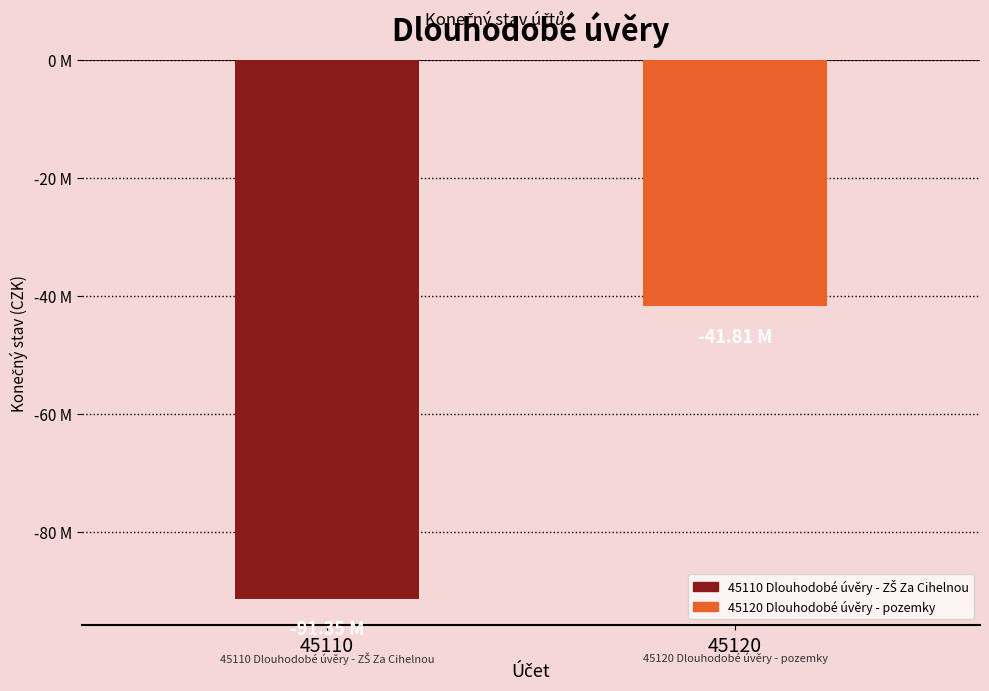

True or false: the data shows -9090013.8 at 45120.

False